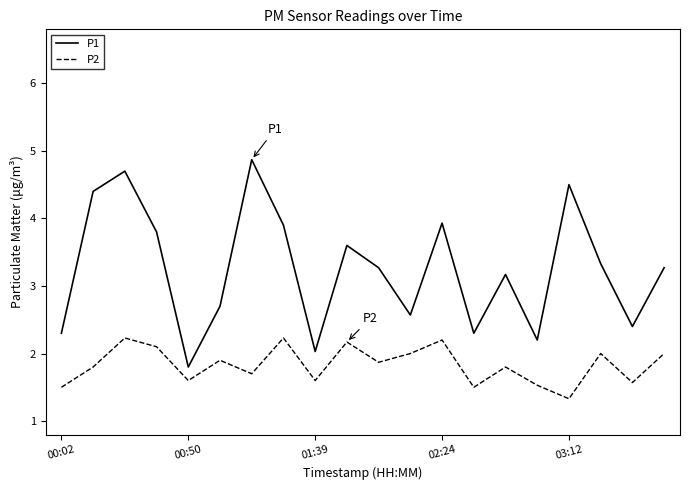

Which series has the largest total across all categories?

P1